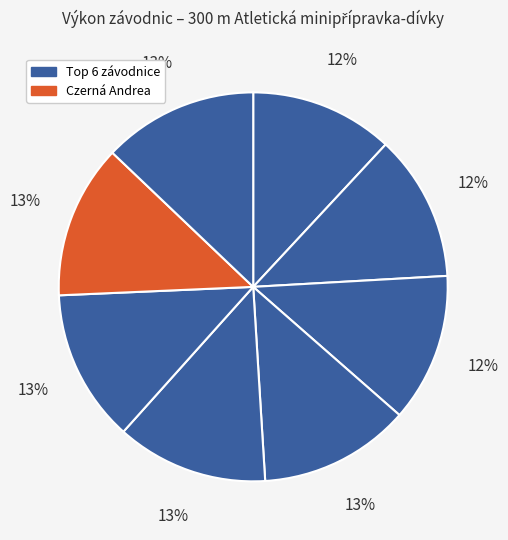

How many segments does this pie chart have?

8